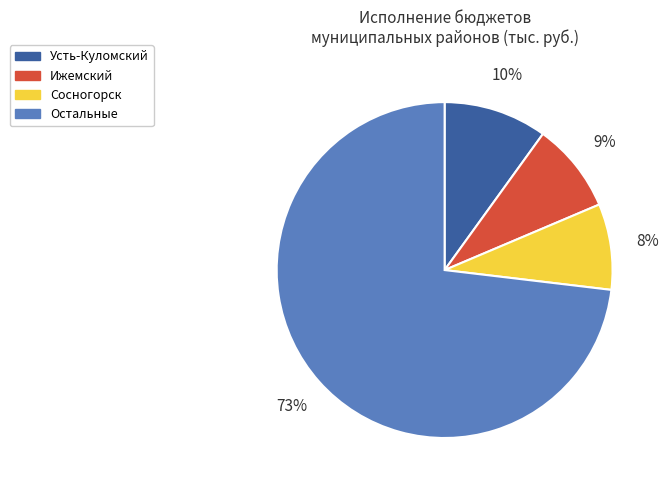

To the nearest percent, what percentage of the pie is Ижемский?

9%